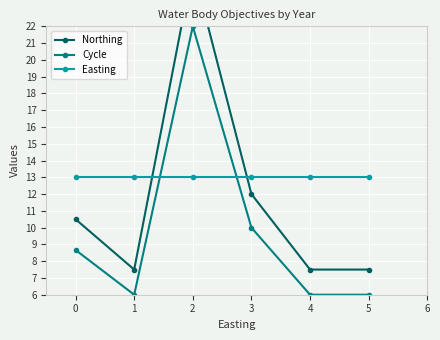

Is it true that Easting equals 8.3 at 5?

False